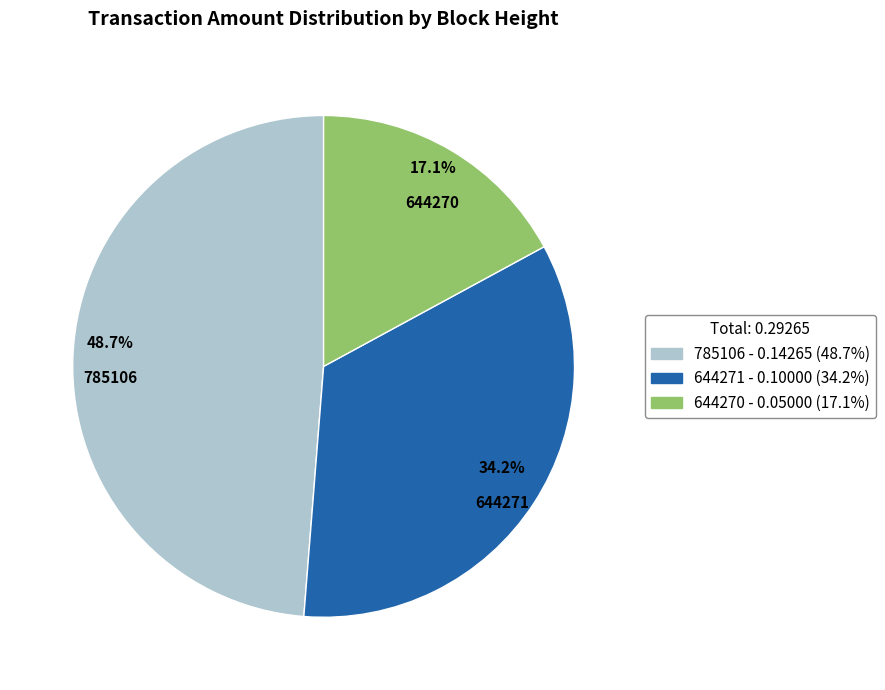

To the nearest percent, what is the combined percentage of 785106 and 644271?

83%